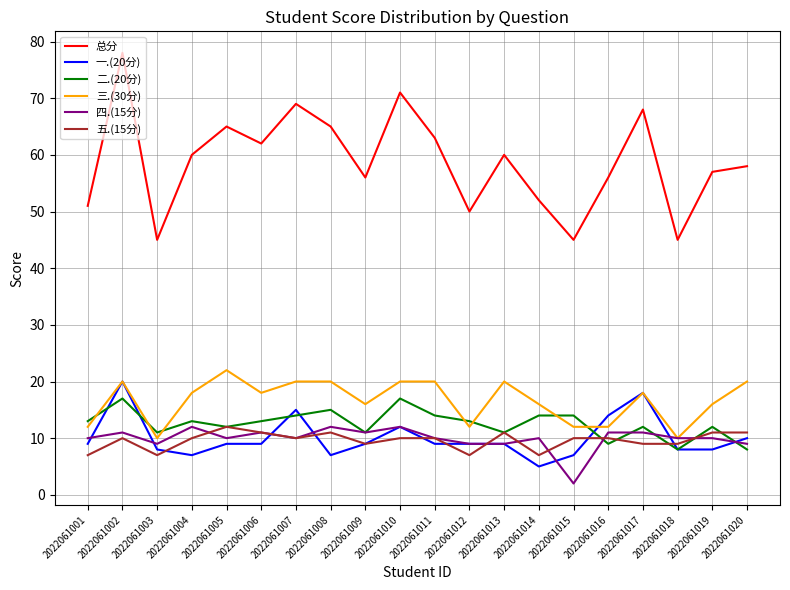

What is the lowest value of the 总分 series?

45